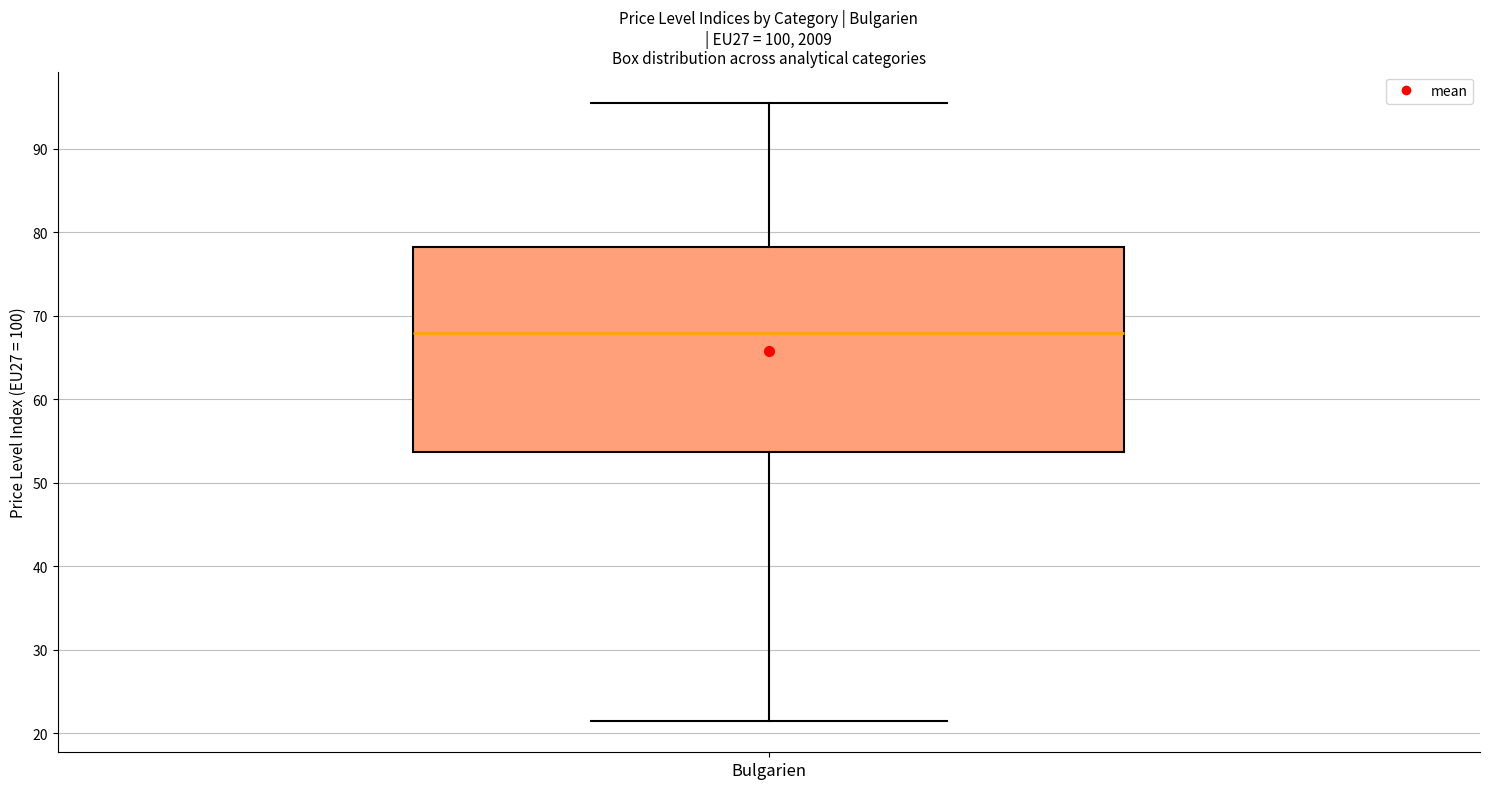

Transcribe this box plot: give where the median line is, the range the box spans, and where the two whiskers end, as read against the y-axis. The values are not printed on the chart, so give them approximately, as read against the axis.

median 68, box 54 to 78, whiskers 21 to 96